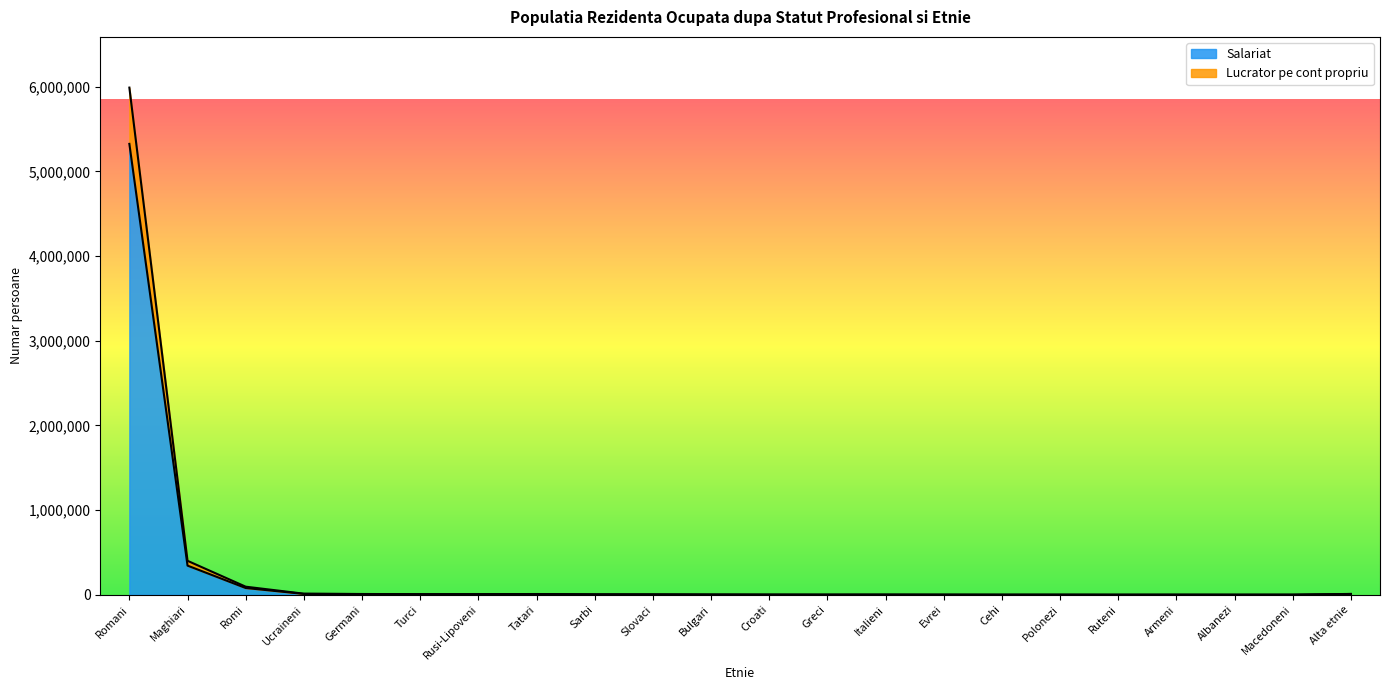

How many series are shown in this chart?

2